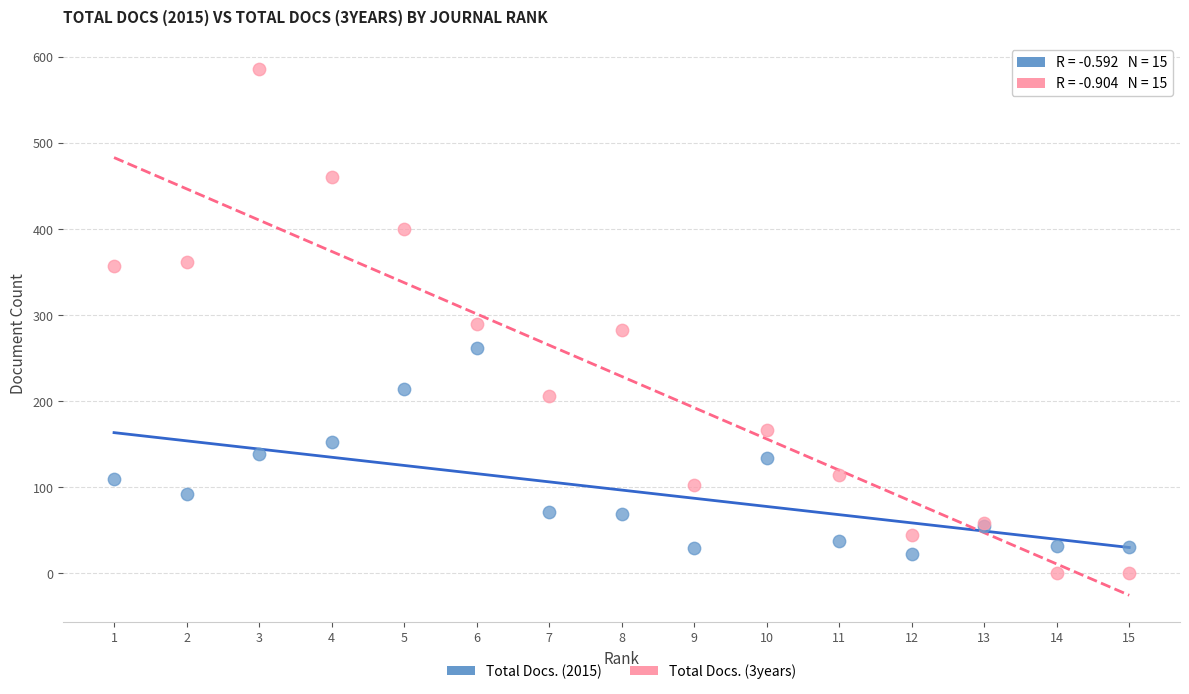

Which series reaches the maximum Y coordinate?

Total Docs. (3years)